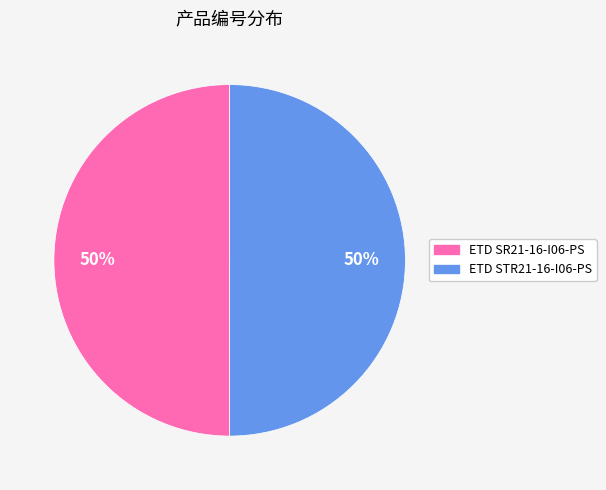

Do ETD SR21-16-I06-PS and ETD STR21-16-I06-PS together represent more than half of the pie?

Yes